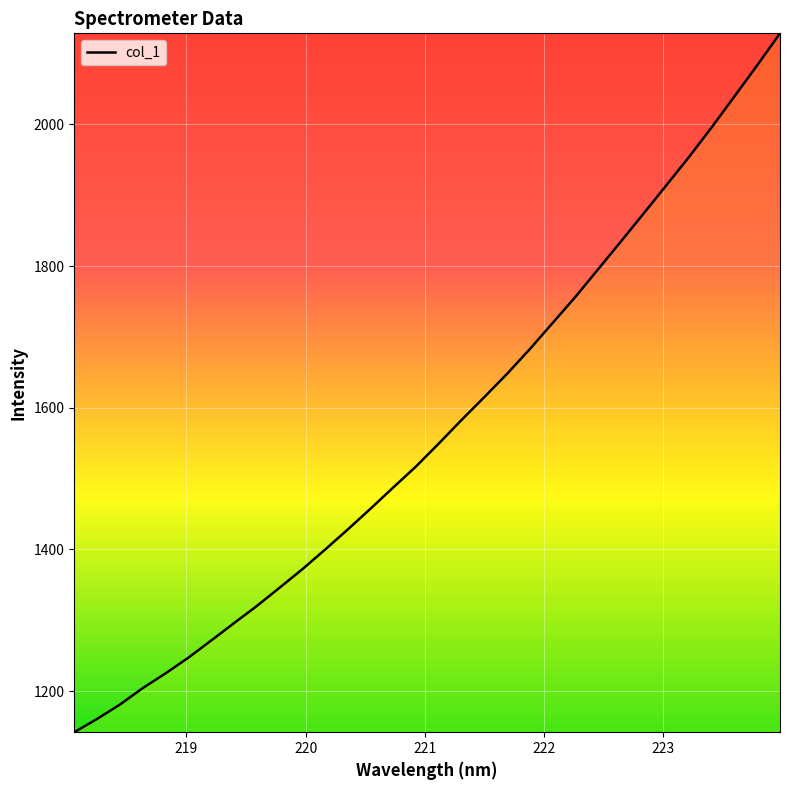

What is the greatest value displayed?

2128.5